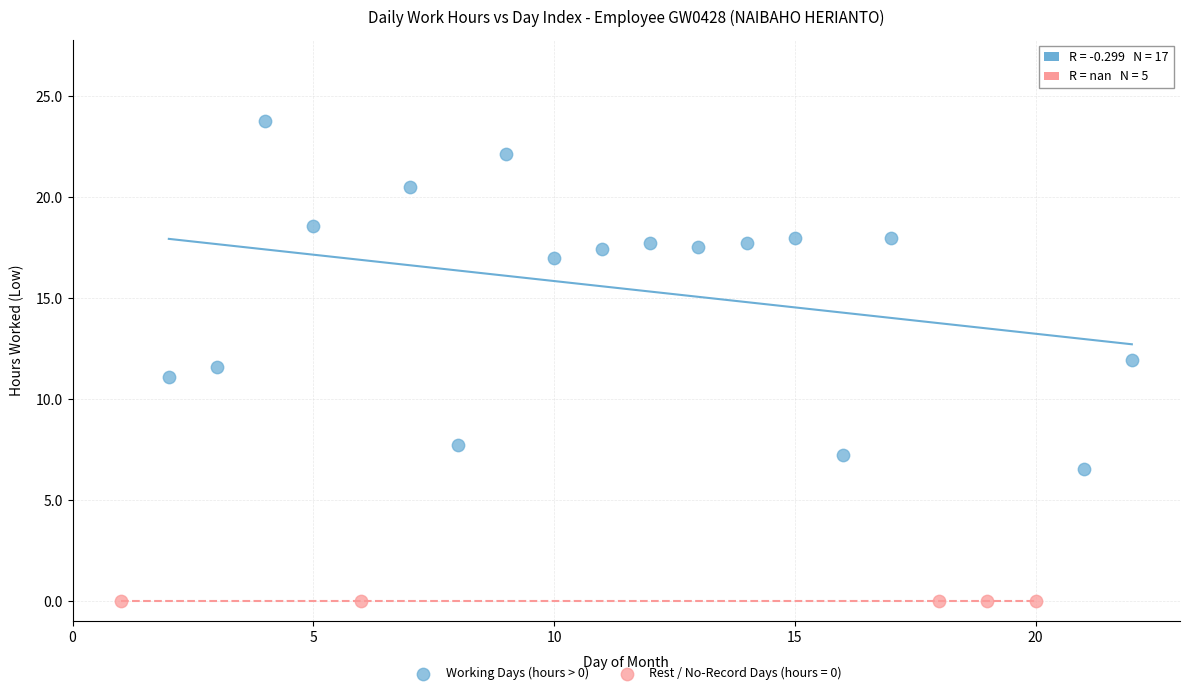

Which series reaches the maximum Y coordinate?

Working Days (hours > 0)